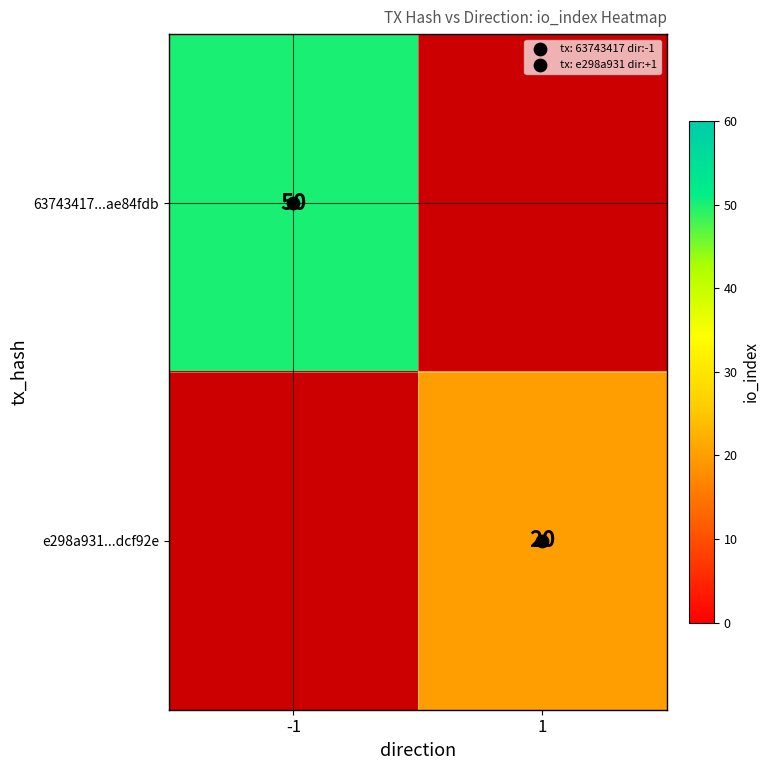

The 63743417...ae84fdb series shows 79.0 at -1. True or false?

False